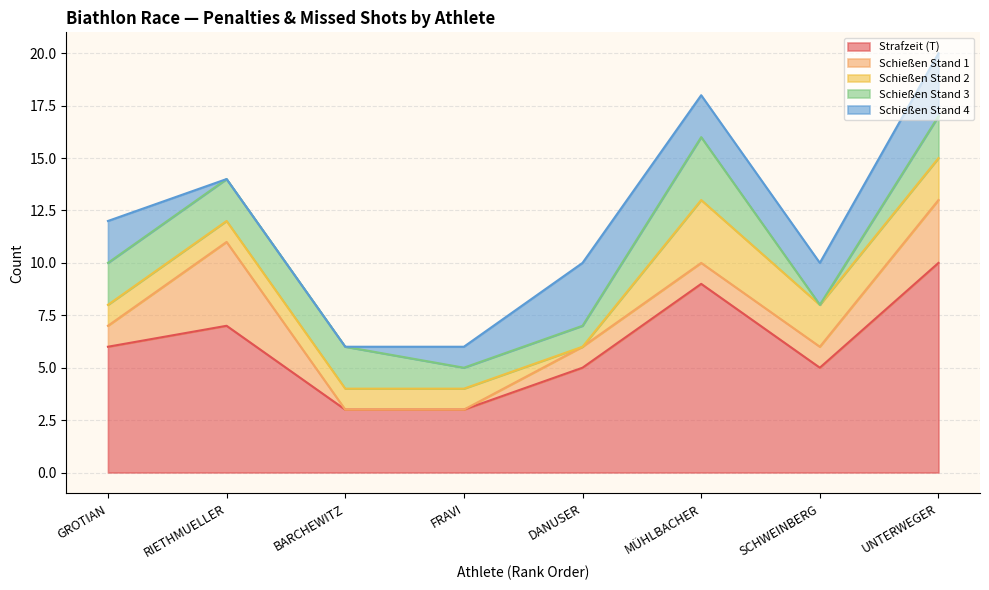

How many positive values does the Schießen Stand 2 series have?

7